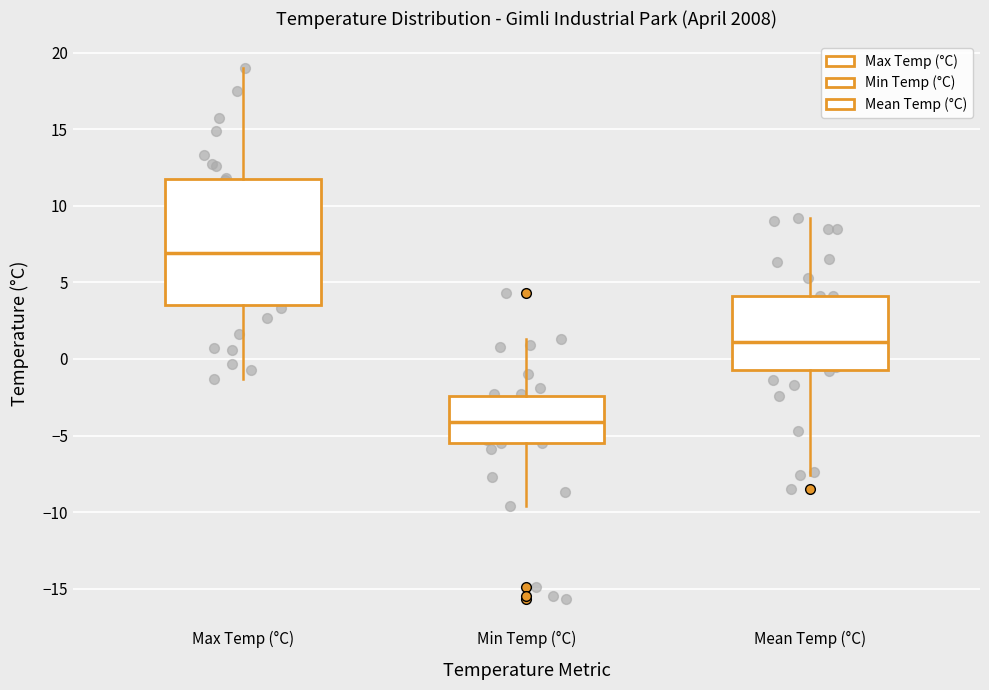

Which box's median line is the lowest?

Min Temp (°C)